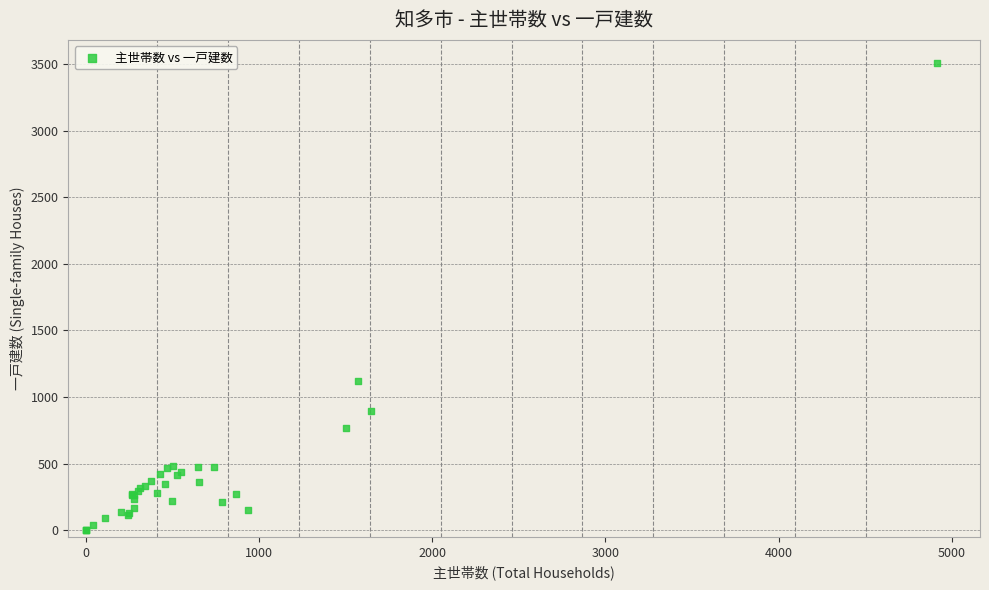

What Y value in the scatter plot is closest to 1753?

1120